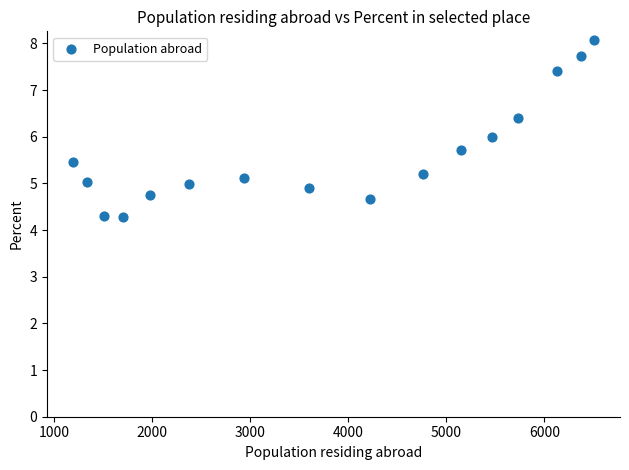

What is the range of X values (max minus min)?

5314.0